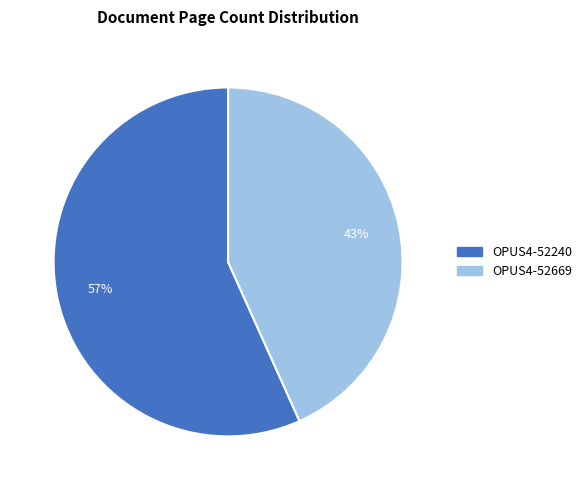

Is it true that OPUS4-52669 is 31% of the pie?

False